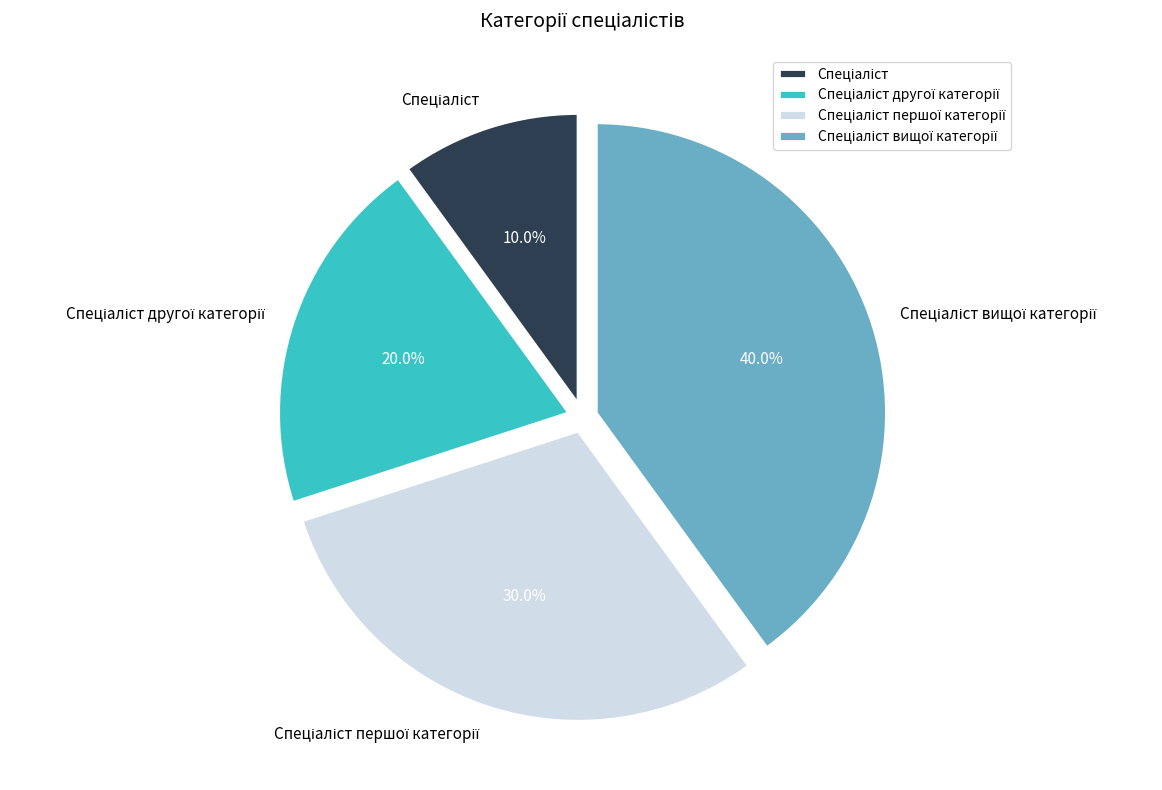

How many segments does this pie chart have?

4